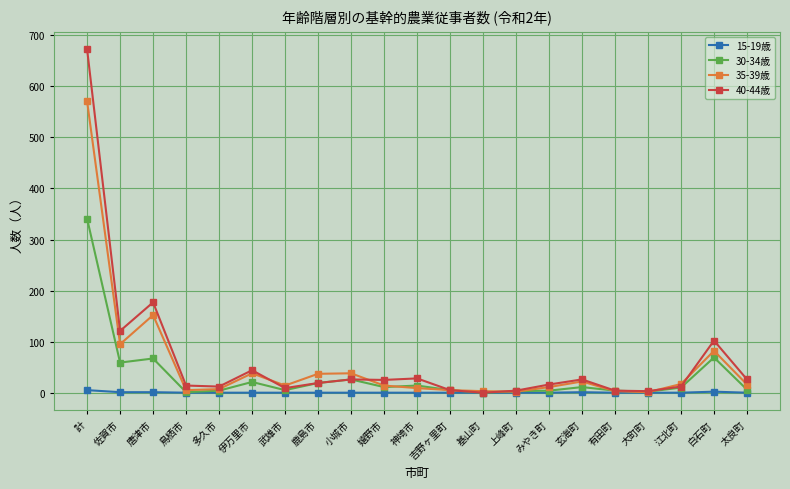

The value of 30-34歳 at 白石町 is 69. True or false?

True